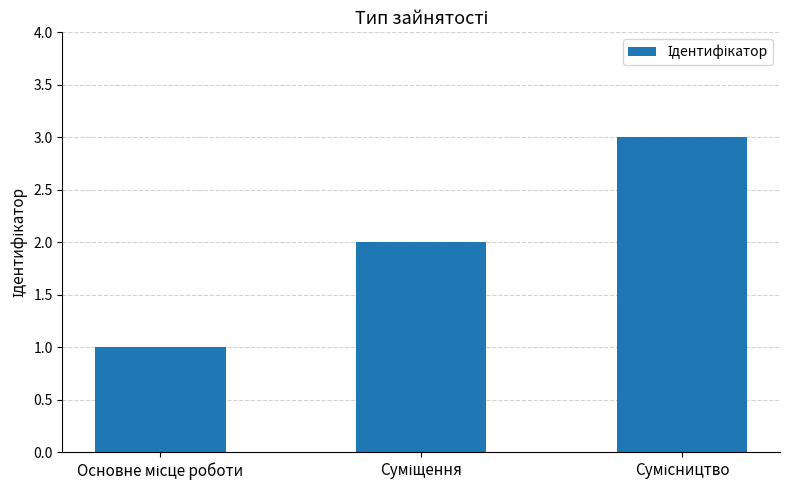

What is the greatest value displayed?

3